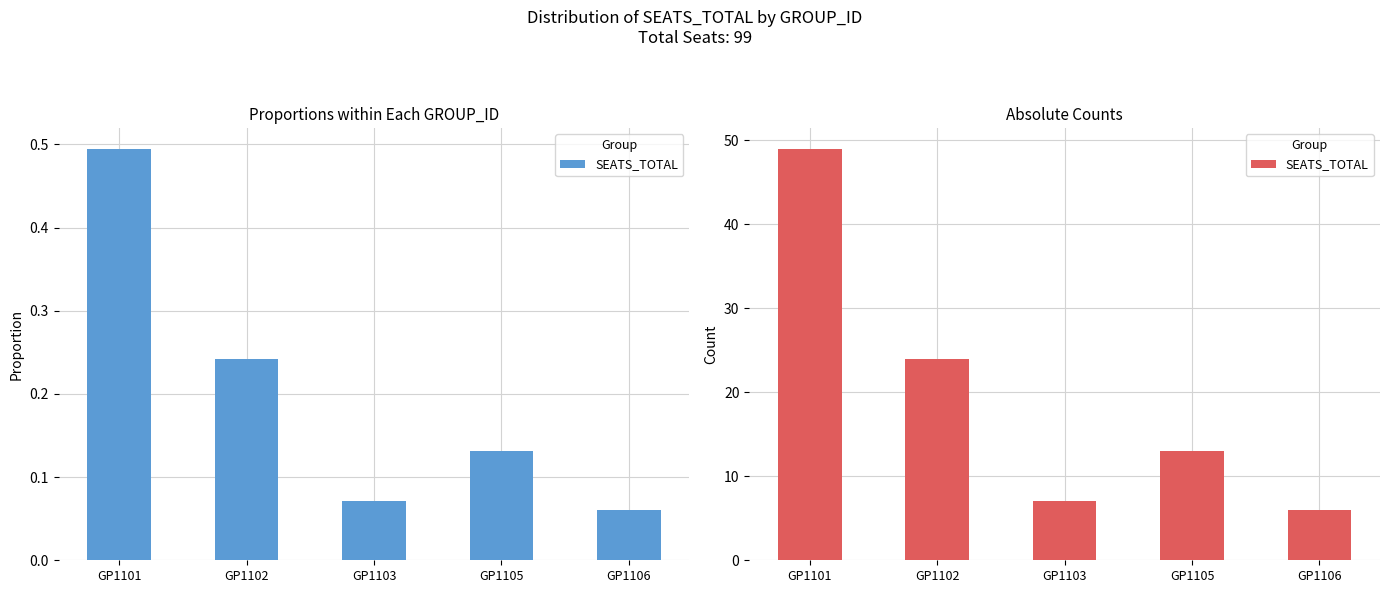

The value at GP1105 is 4. True or false?

False